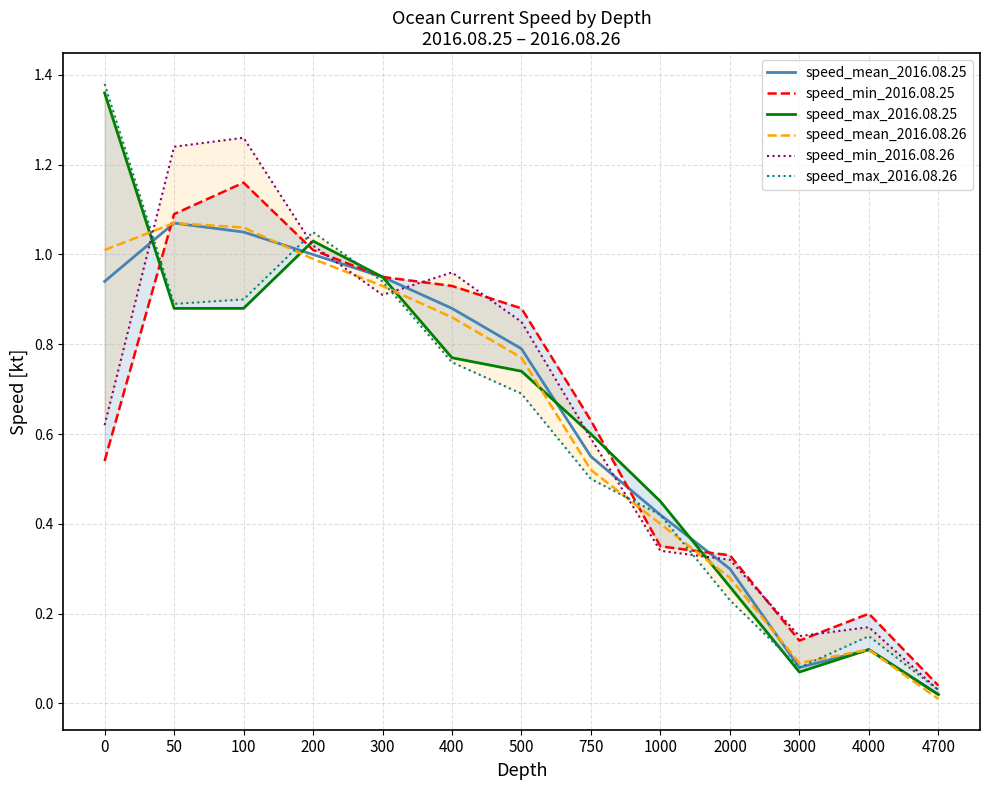

What is the value of the speed_mean_2016.08.26 point at the 8th from the left?

0.5